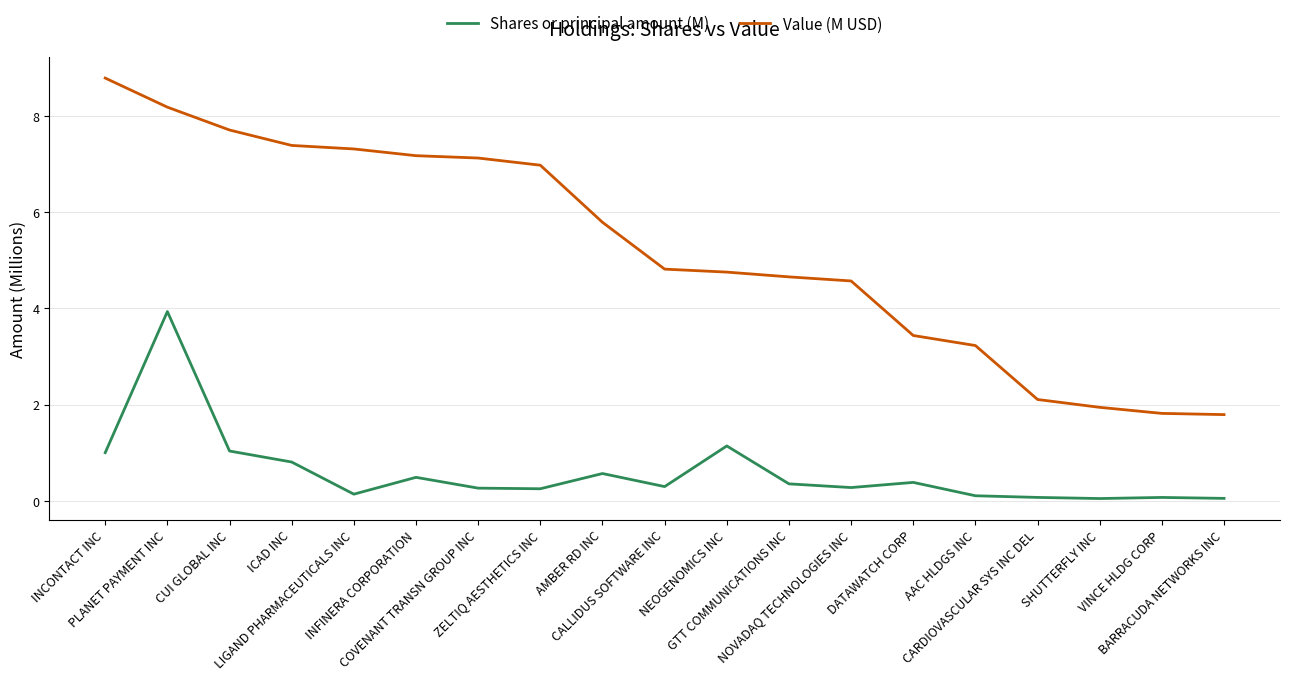

Rank the series at BARRACUDA NETWORKS INC from lowest to highest value.

Shares or principal amount (M), Value (M USD)